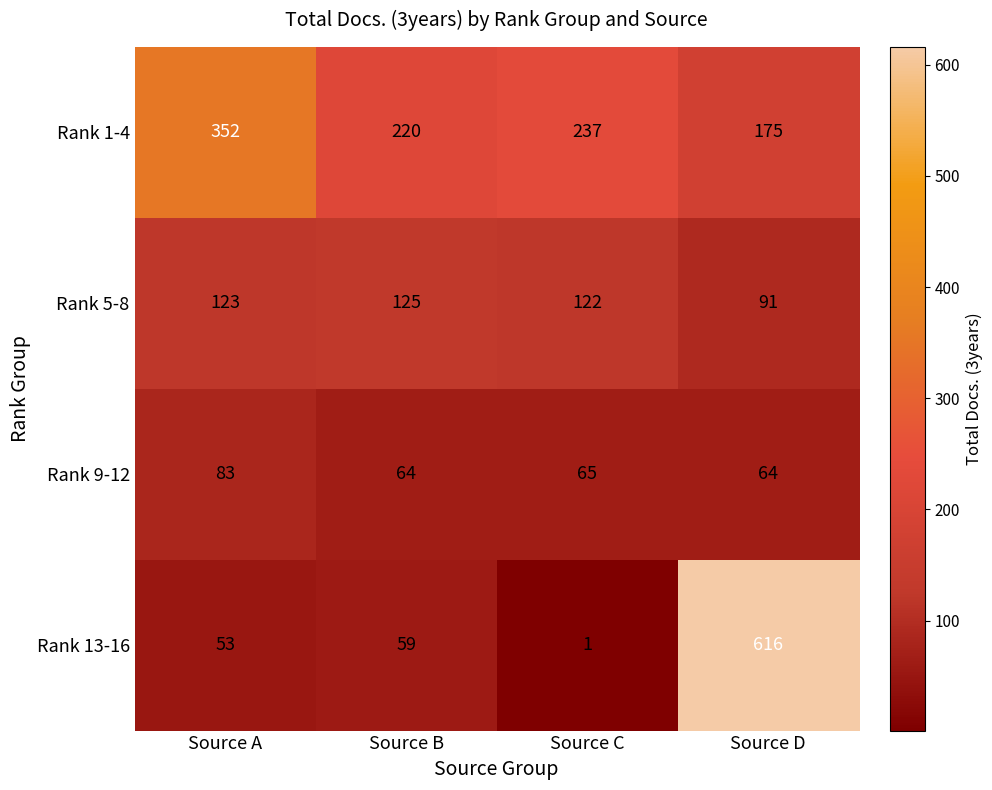

What is the difference between the highest and lowest values at Source B?

161